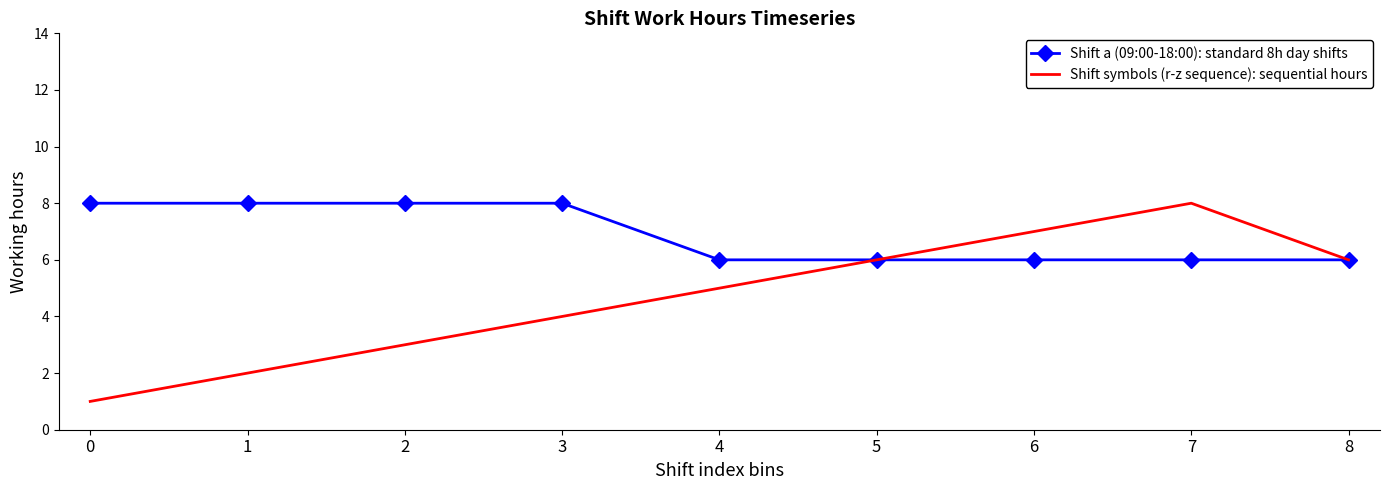

True or false: Shift symbols (r-z sequence): sequential hours has a value of 3 at 7.

False